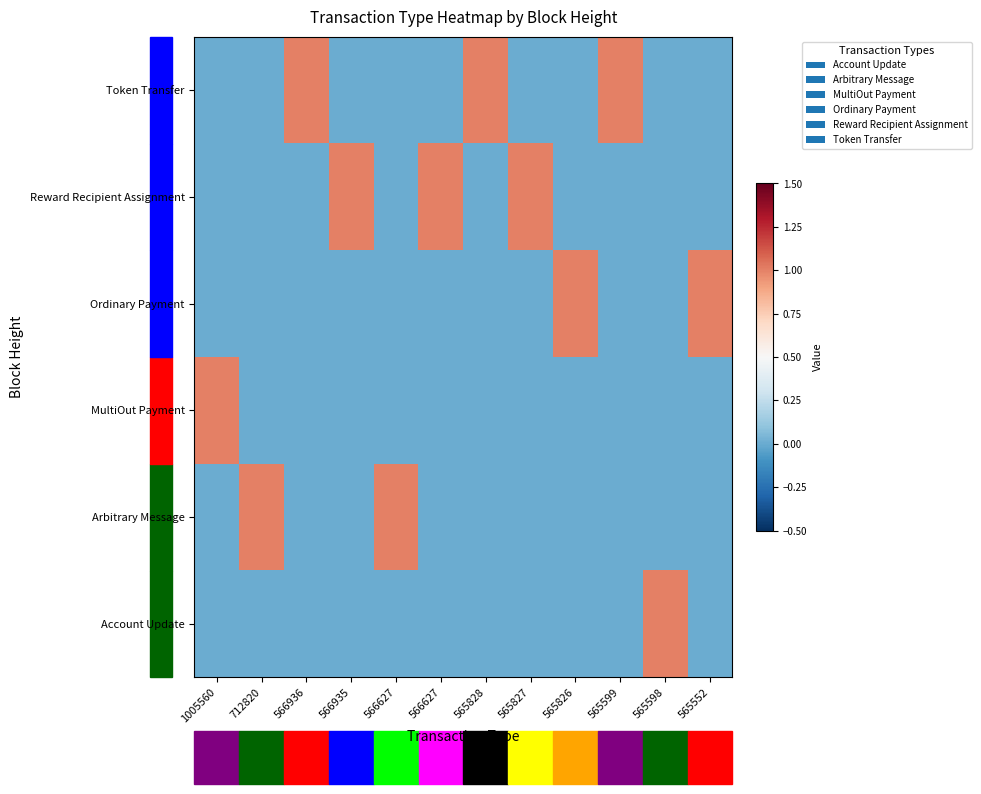

Which has a higher value, 566935 or 565827?

566935